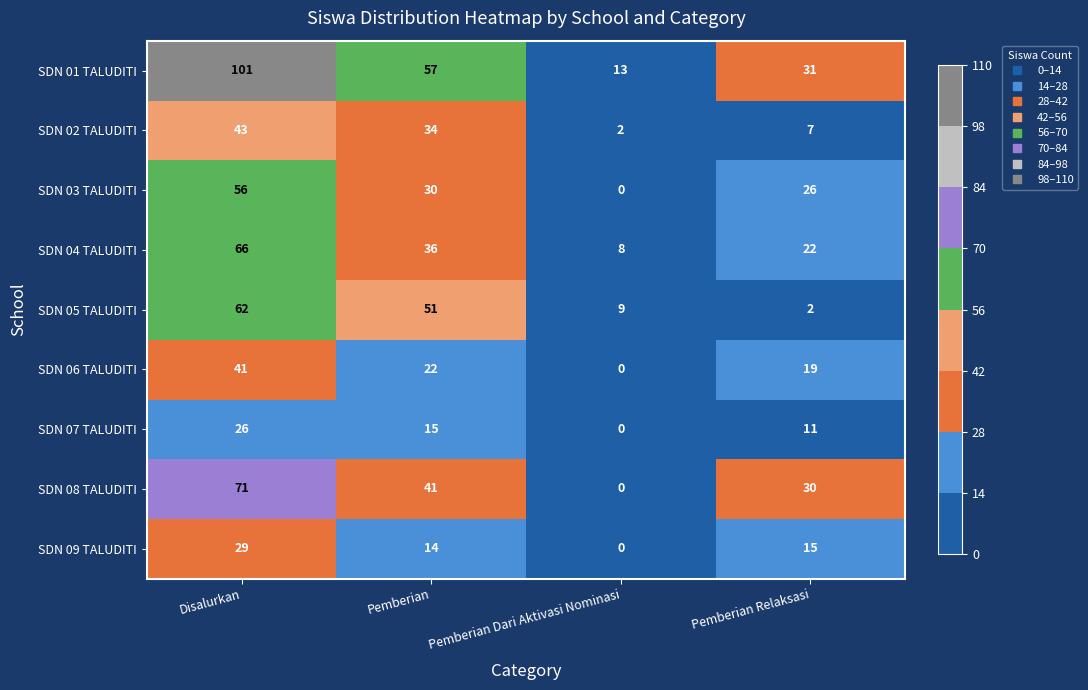

What is the approximate value of SDN 09 TALUDITI at Pemberian?

14